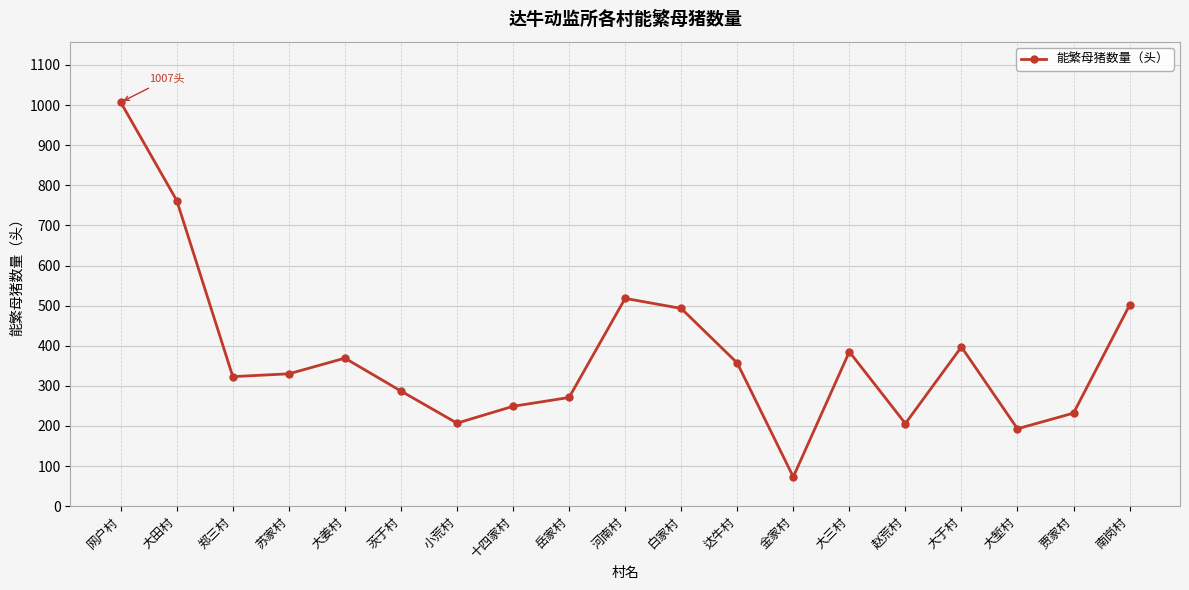

At which category does the chart reach its peak across all series?

网户村